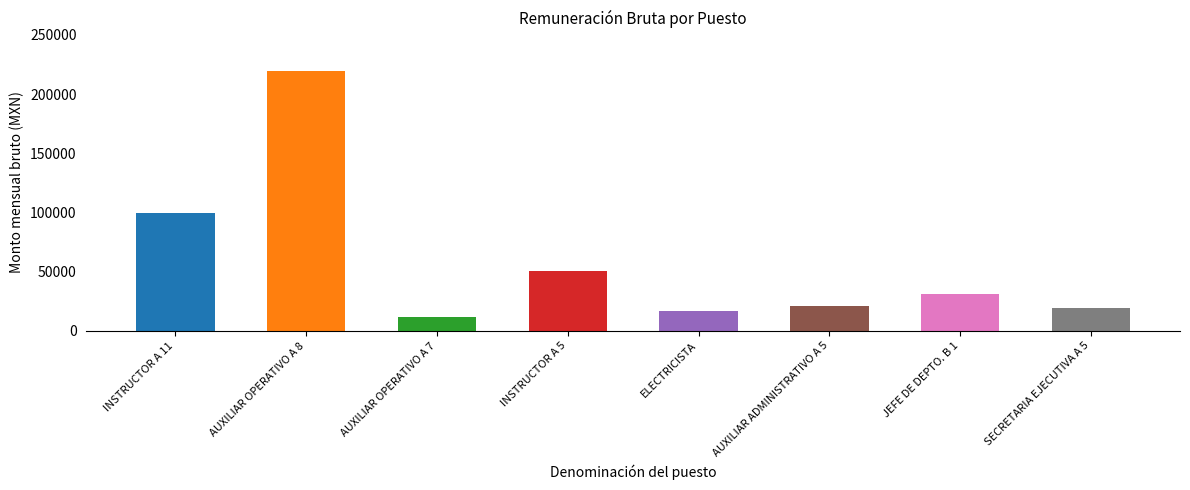

What is the change in value from INSTRUCTOR A 11 to ELECTRICISTA?

-82614.4